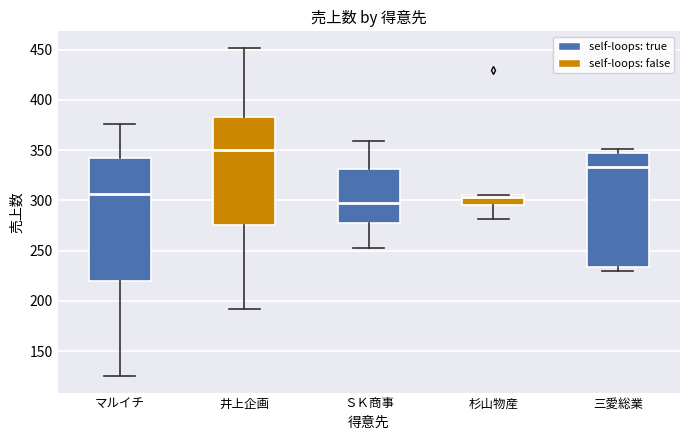

Which box is the tallest, from its lower edge to its upper edge?

マルイチ